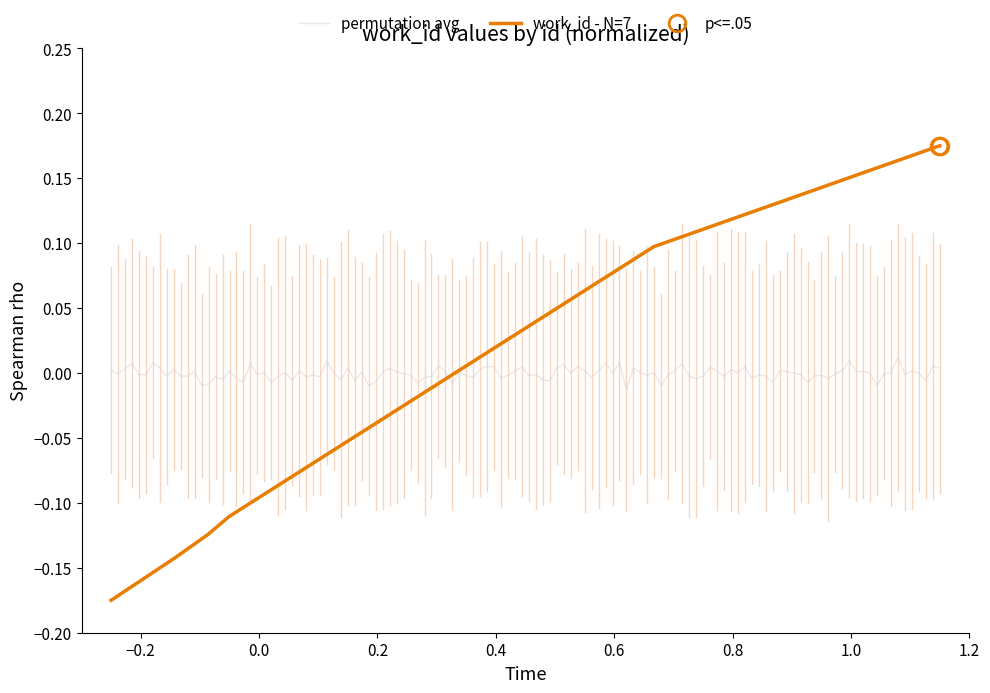

What is the smallest value displayed?

-0.2